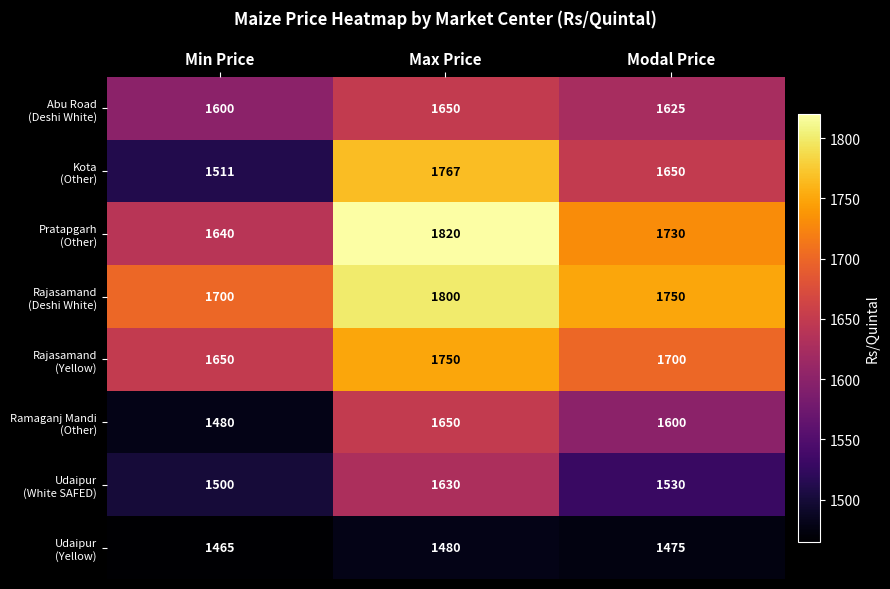

What is the difference between the highest and lowest values at Modal Price?

275